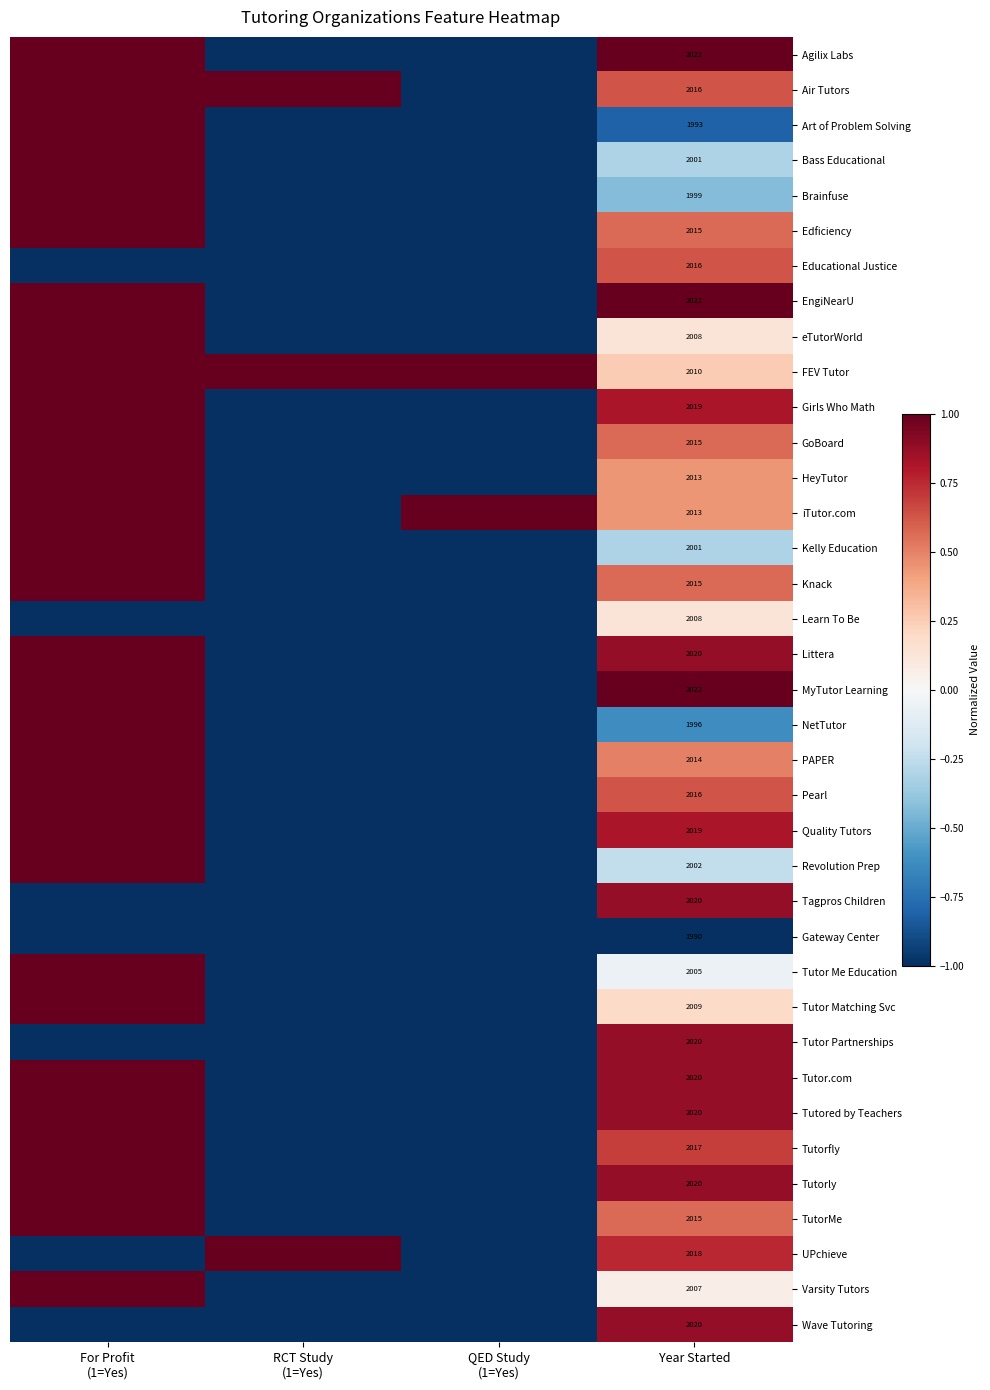

At which category does the chart reach its minimum across all series?

RCT Study
(1=Yes)